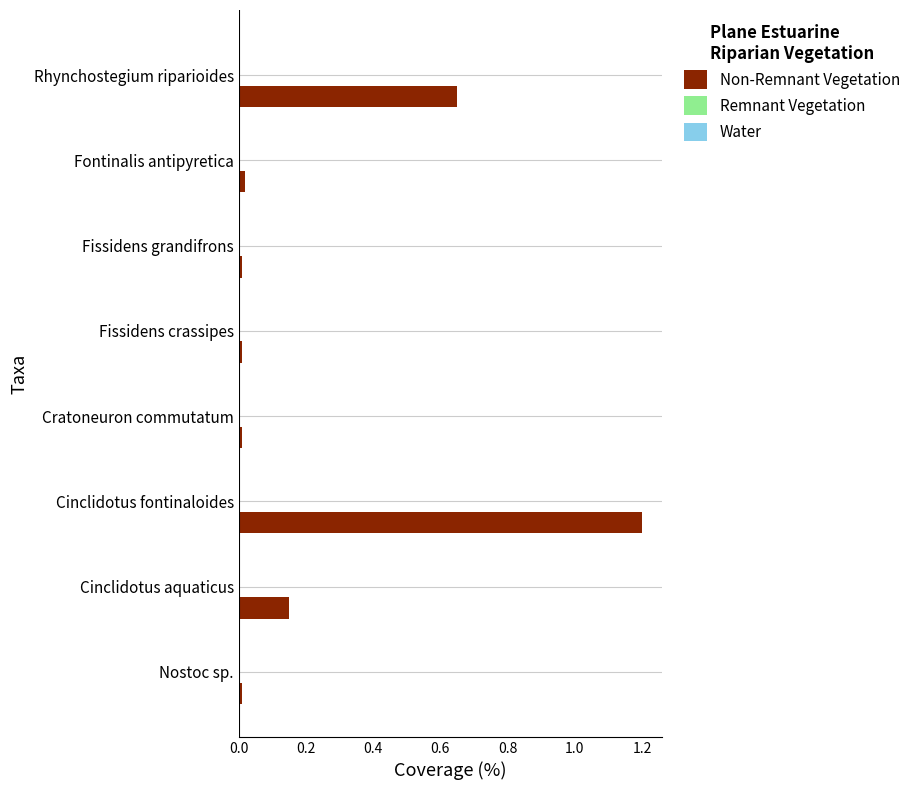

The chart shows a value of 0.2 at Cinclidotus aquaticus. True or false?

False